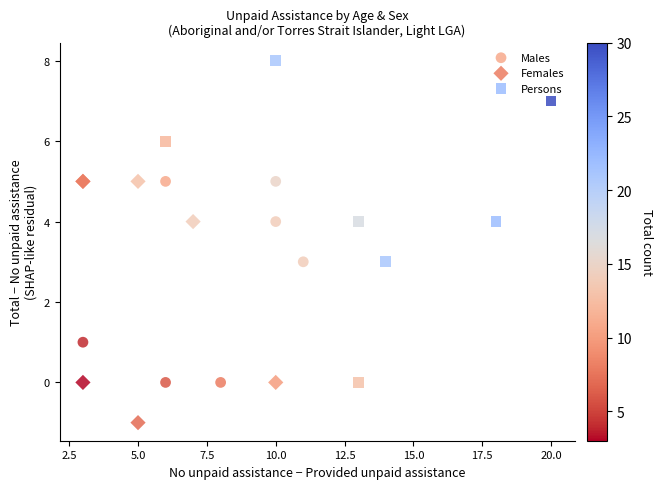

What are all the series names shown in the legend?

Males, Females, Persons